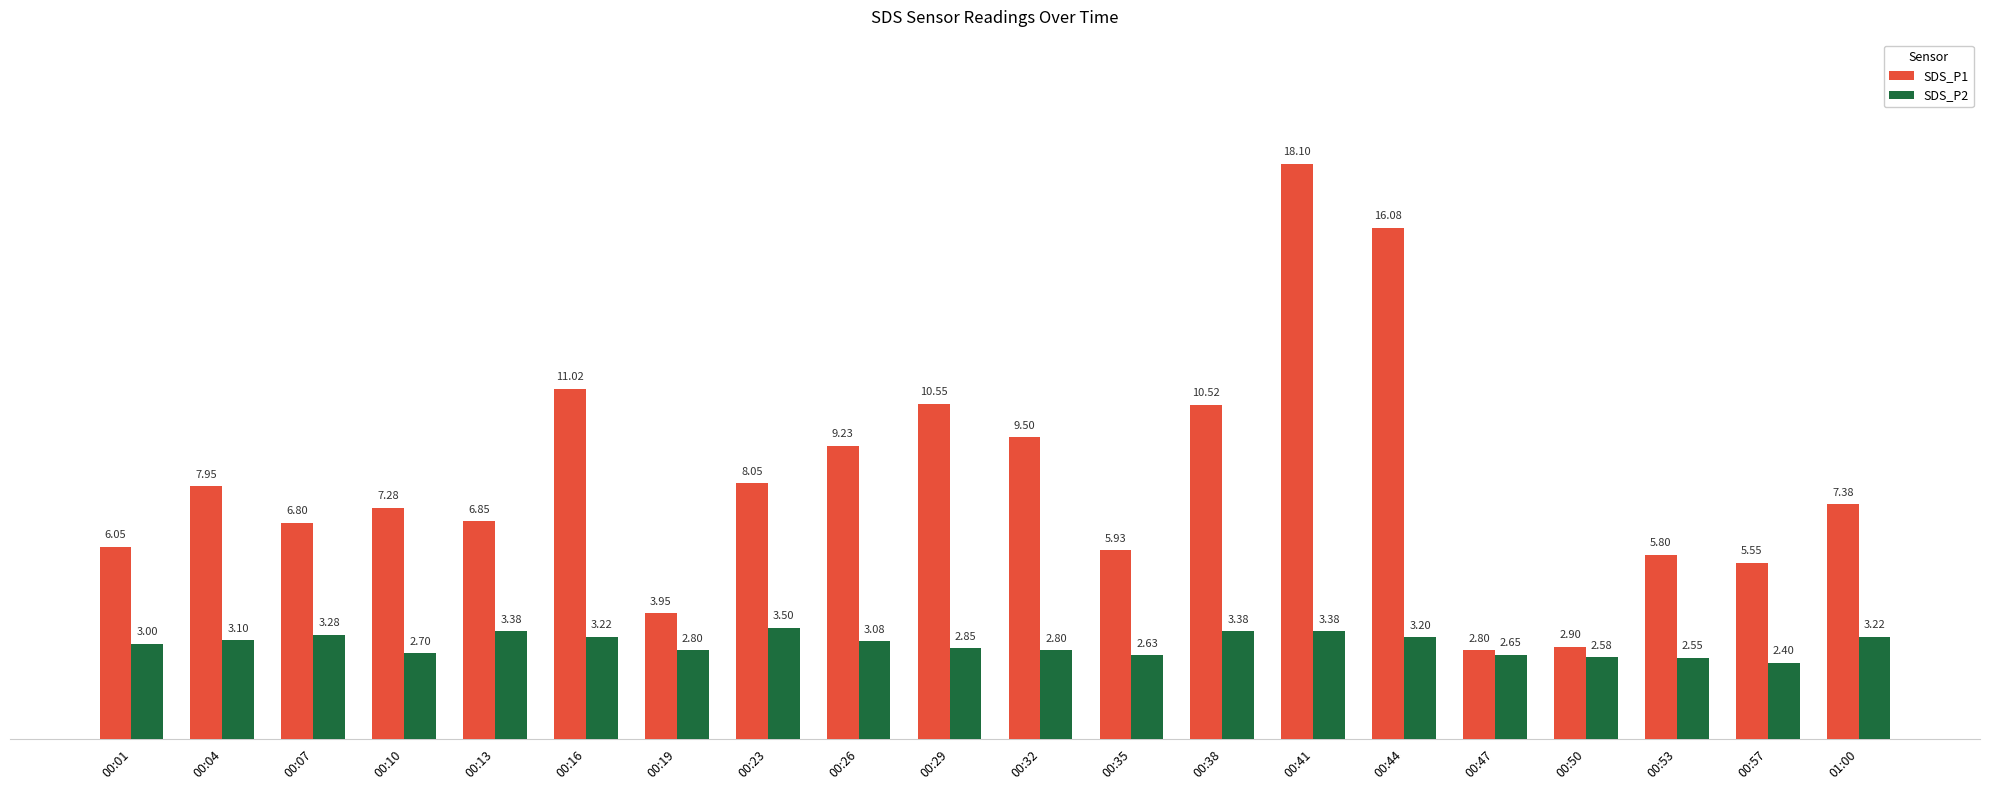

Where does the SDS_P1 series first go above 7?

00:04